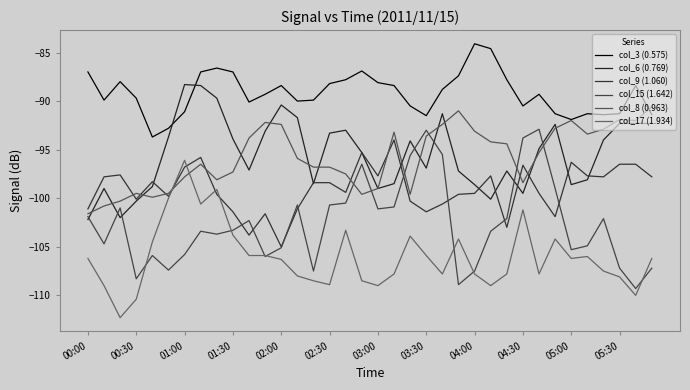

What are all the series names shown in the legend?

col_3 (0.575), col_6 (0.769), col_9 (1.060), col_15 (1.642), col_8 (0.963), col_17 (1.934)